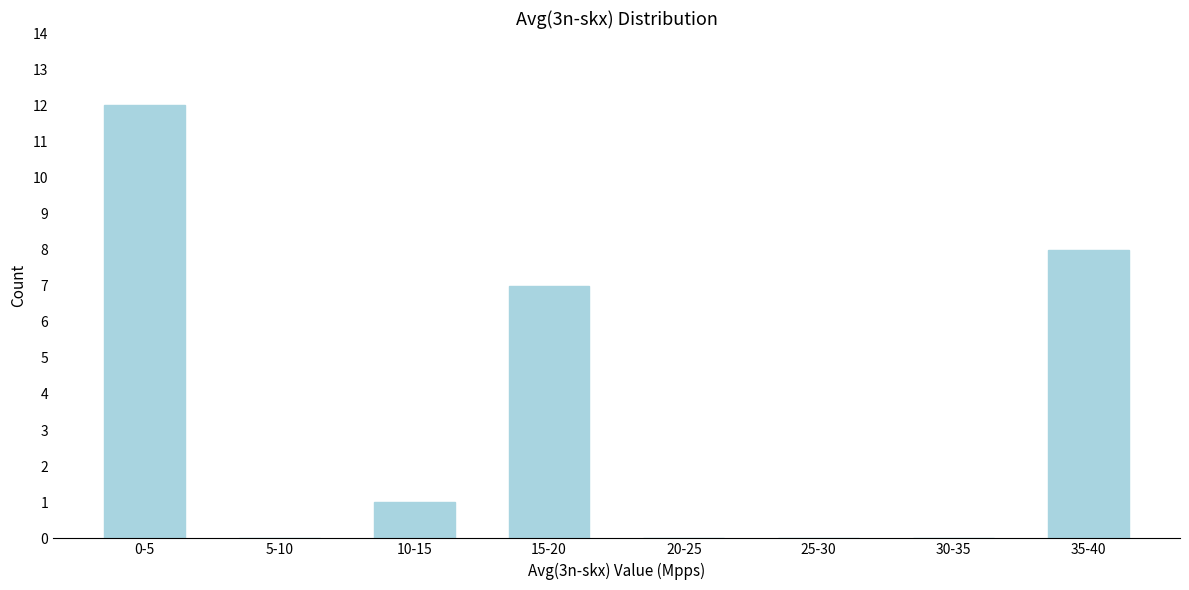

Reading left to right, list all the values displayed in this chart.

0-5=12	5-10=0	10-15=1	15-20=7	20-25=0	25-30=0	30-35=0	35-40=8